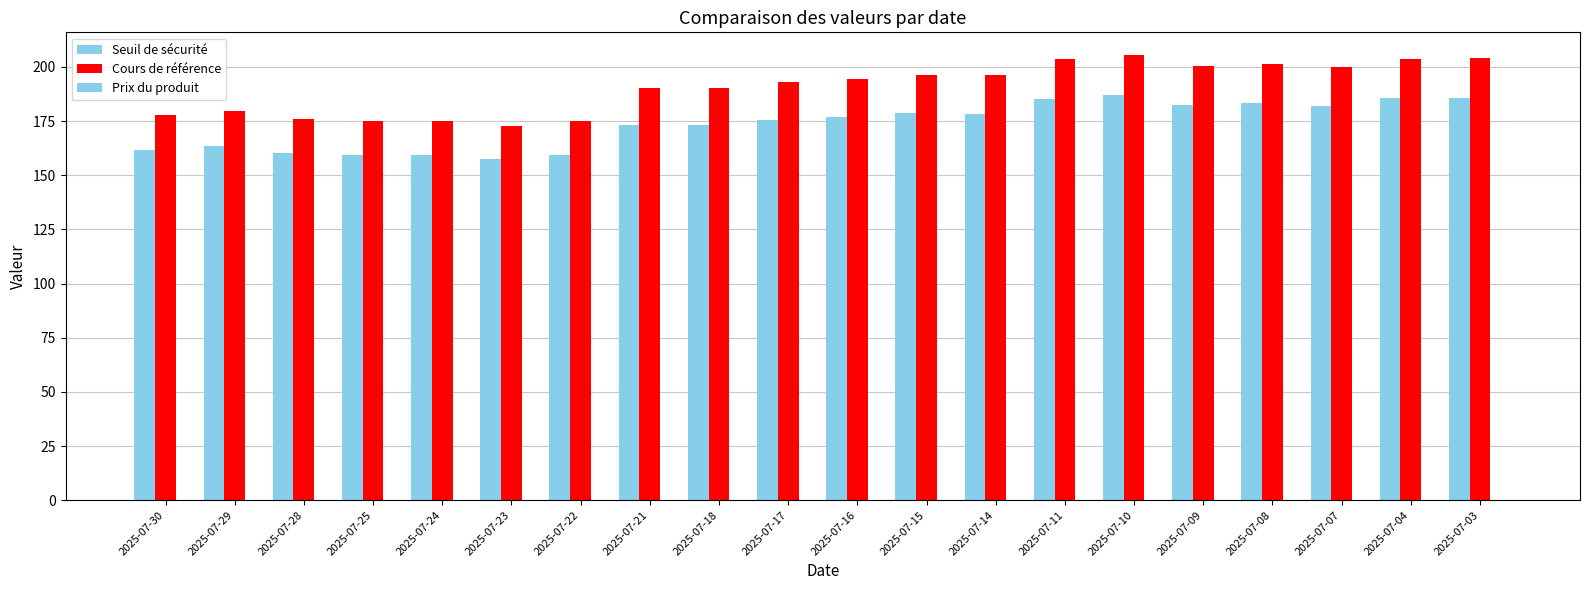

Which series changed the most between 2025-07-22 and 2025-07-08?

Cours de référence